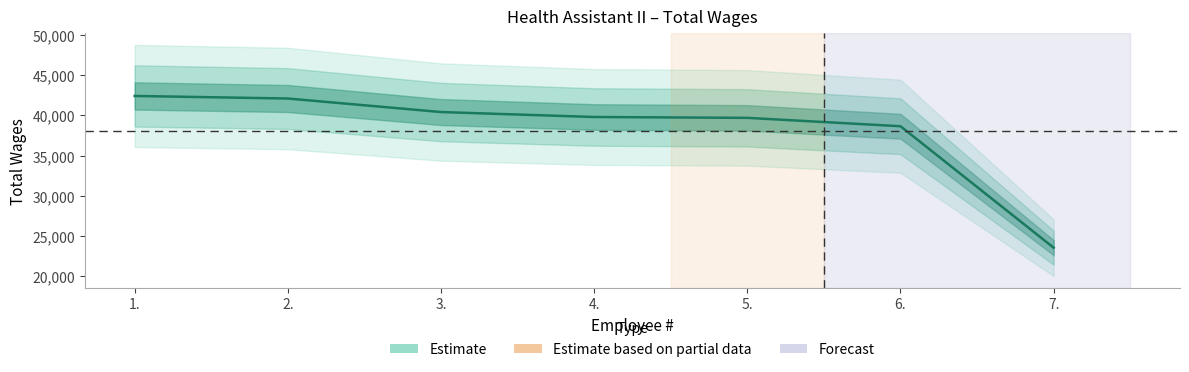

What is the smallest value displayed?

23523